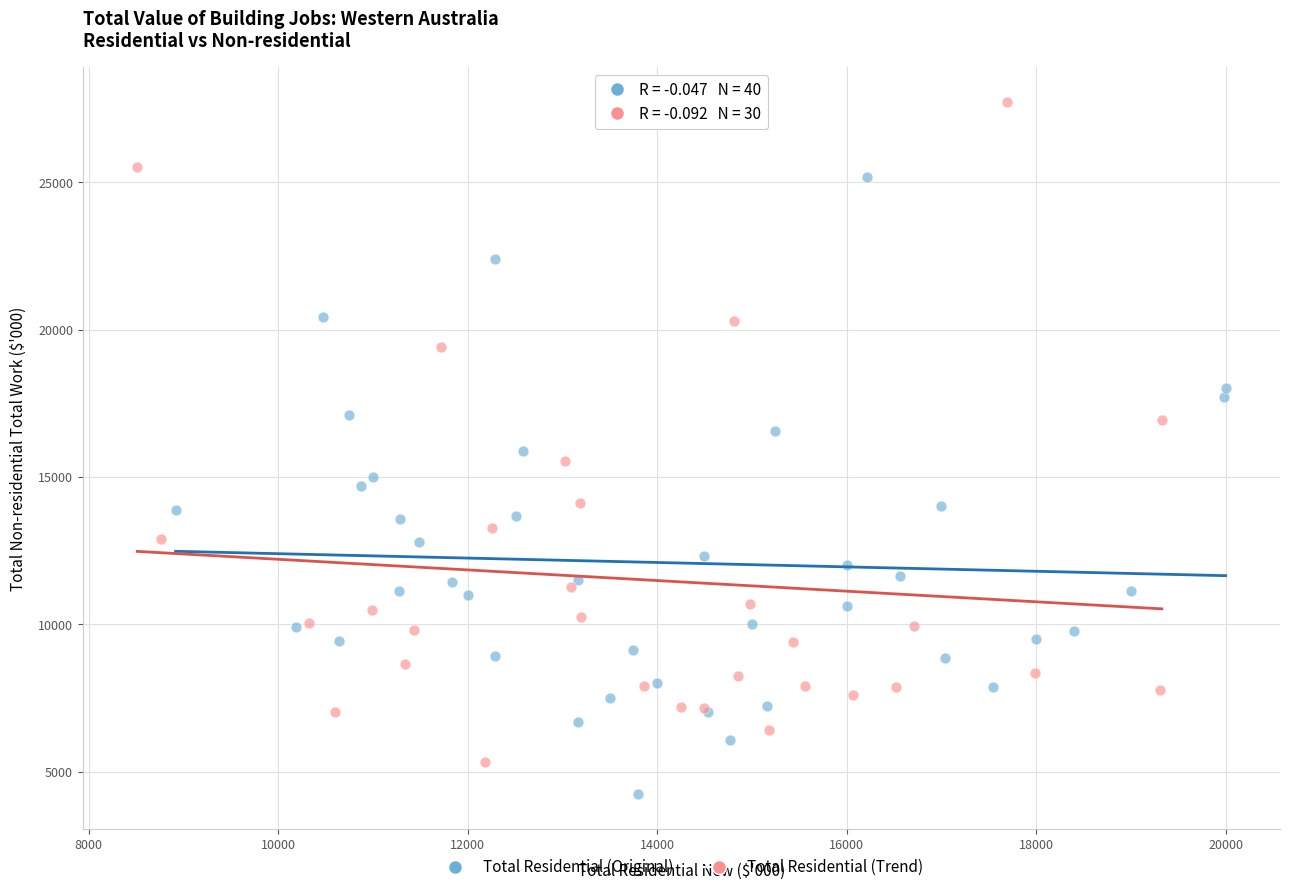

Which series reaches the maximum Y coordinate?

Total Residential (Trend)